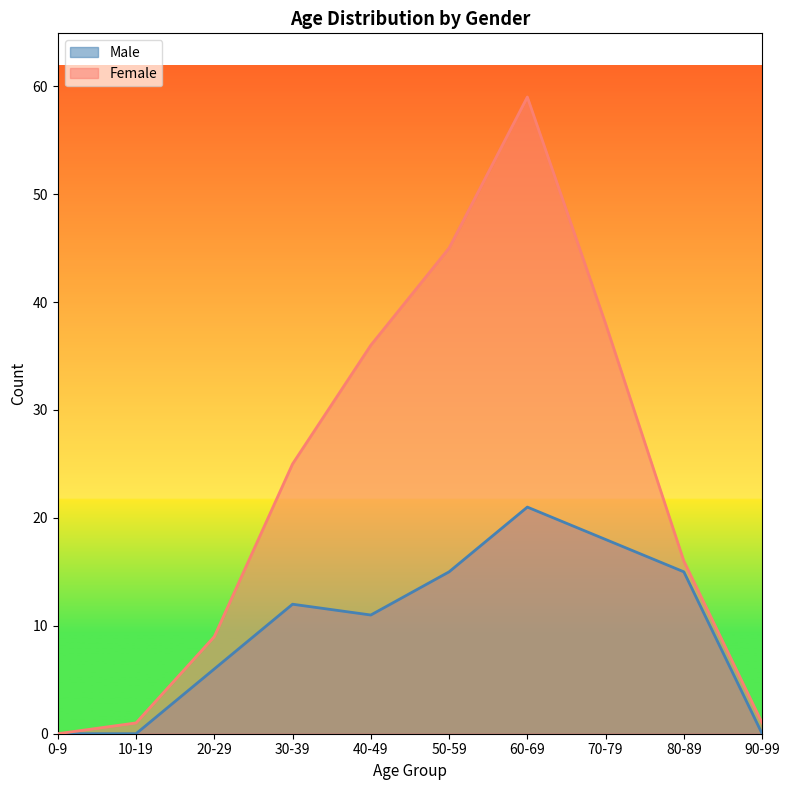

Is it true that Female equals 59 at 60-69?

True